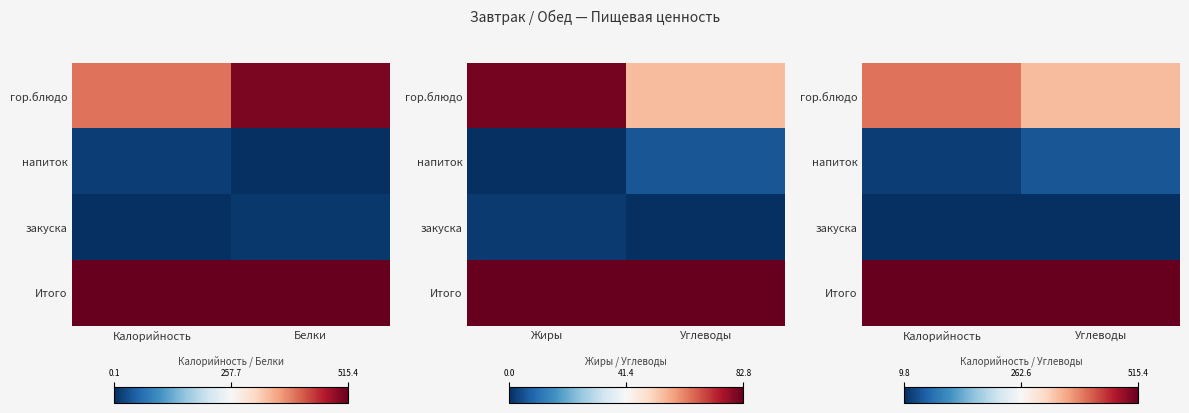

Rank the series by their maximum value, from lowest to highest.

закуска, напиток, гор.блюдо, Итого